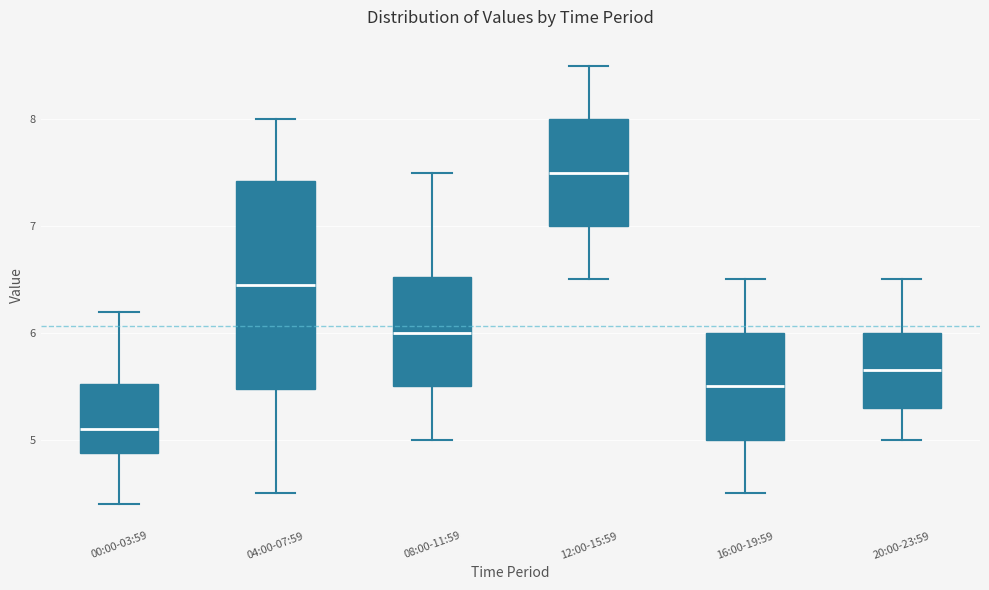

Which box's median line is the highest?

12:00-15:59